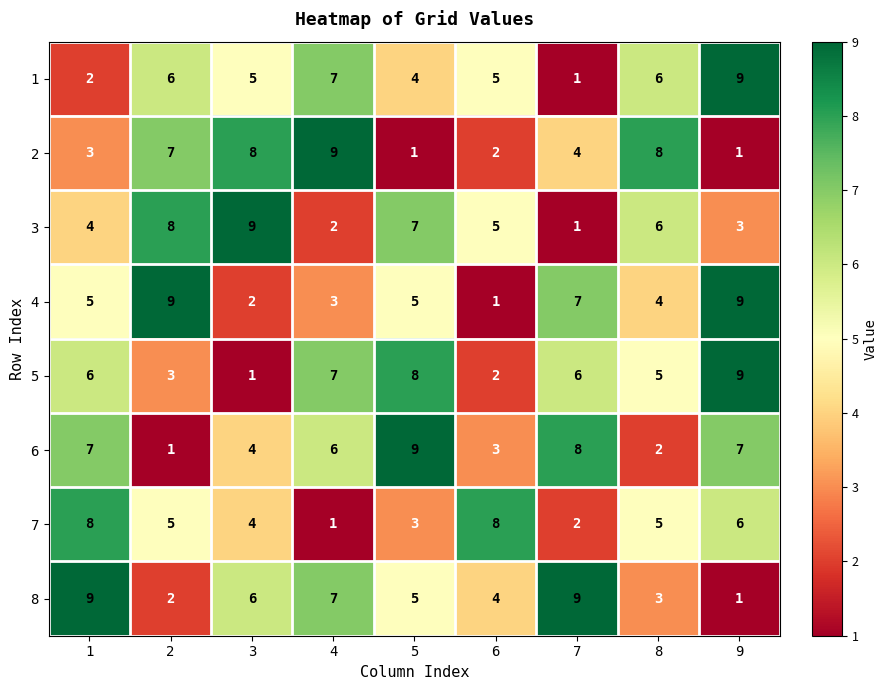

What is the difference between the second highest and minimum values in the 2 series?

7